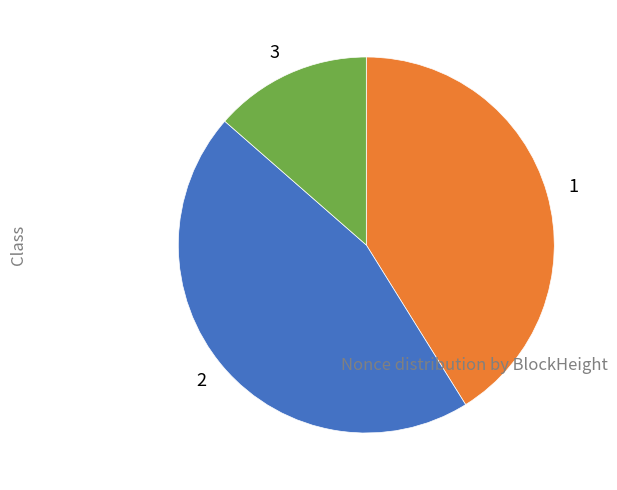

Is the sum of 3 and 2 greater than half?

Yes